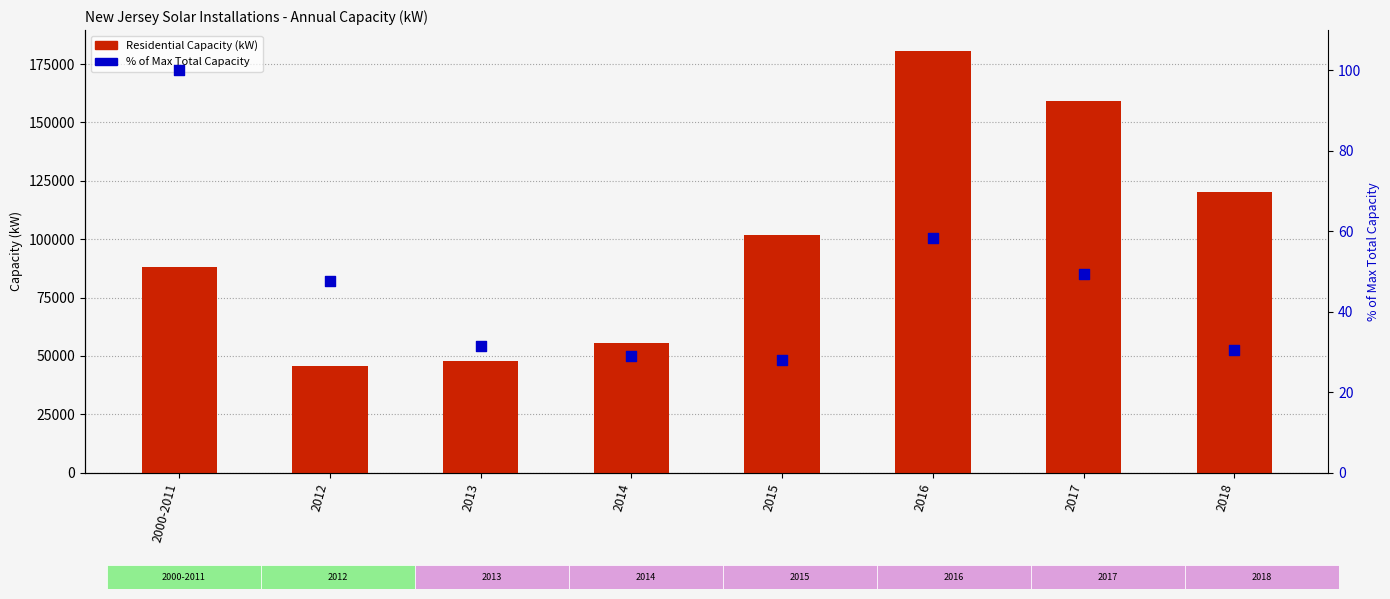

Which series has the largest total across all categories?

Residential Capacity (kW)